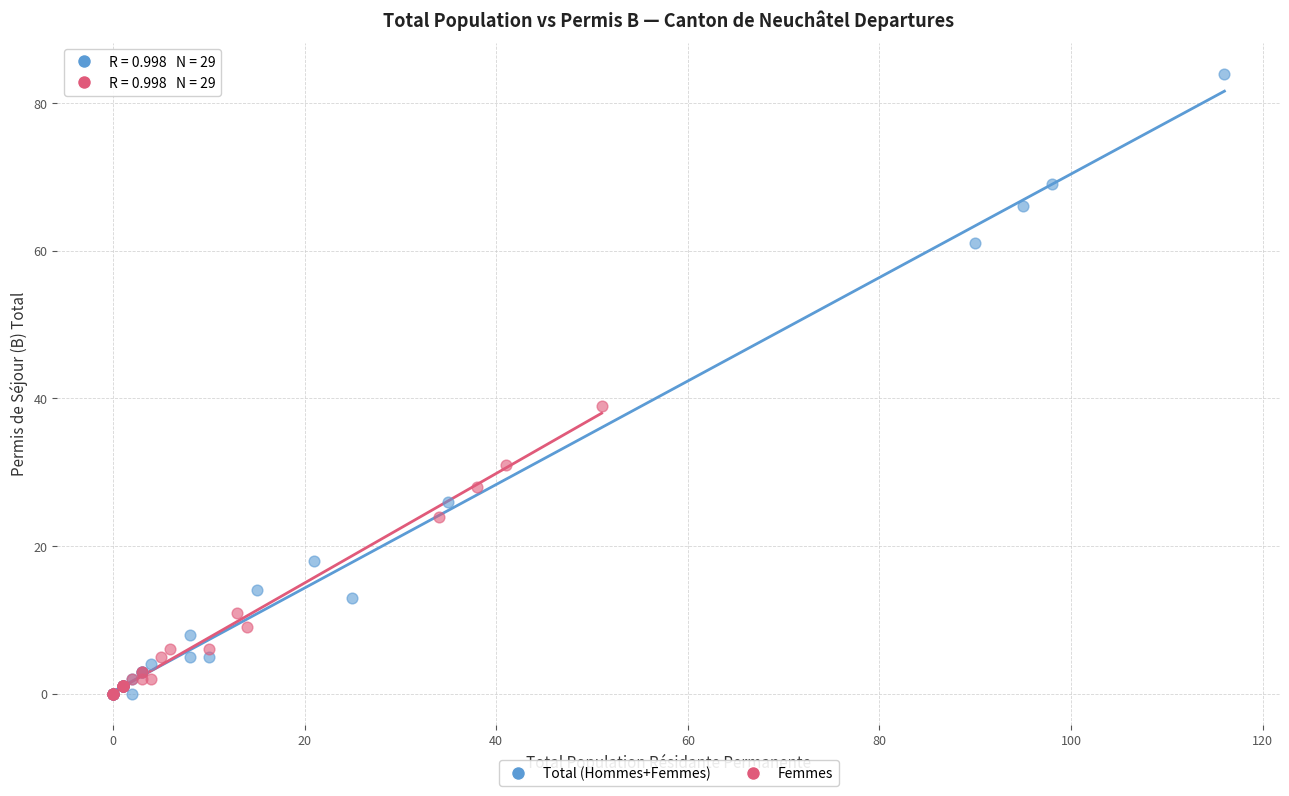

Which series has the widest spread of Y values?

Total (Hommes+Femmes)